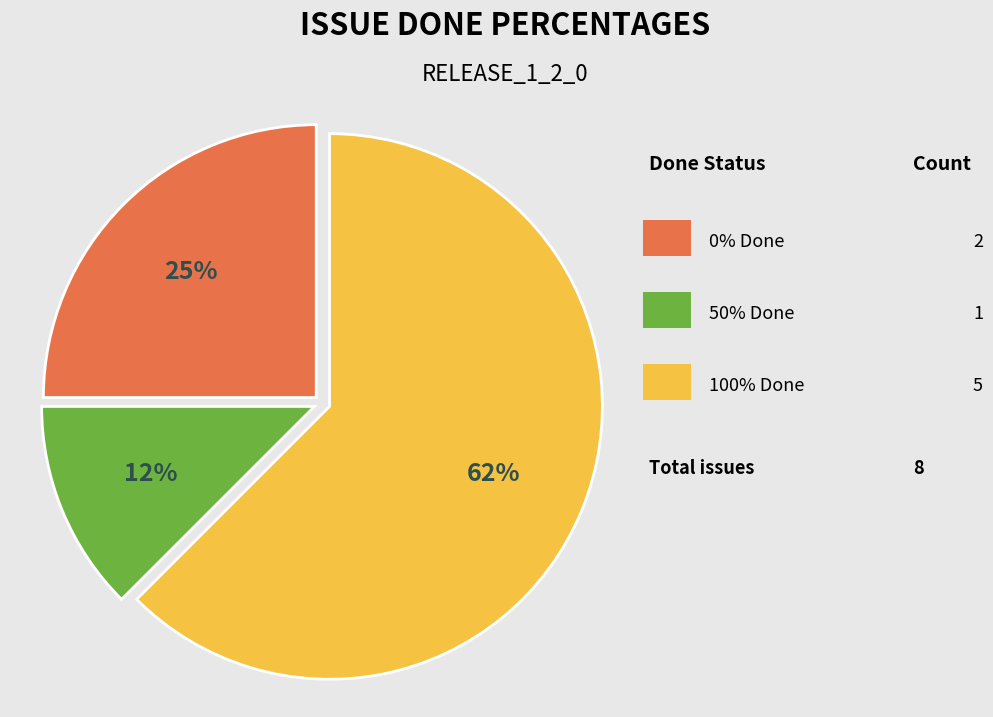

Is there any slice that represents more than half of the pie?

Yes